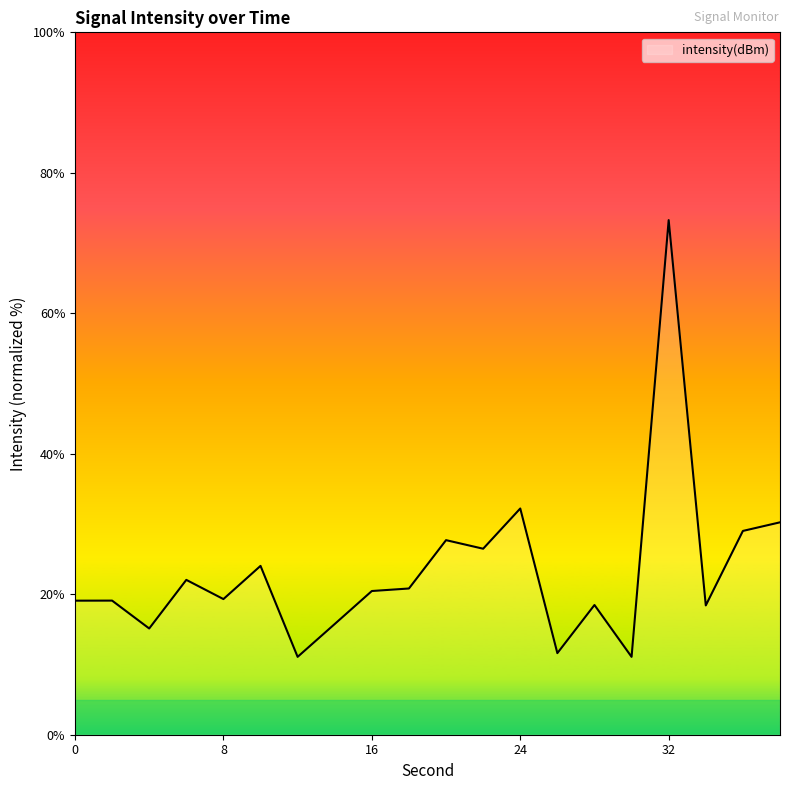

What is the minimum value shown in the chart?

11.1